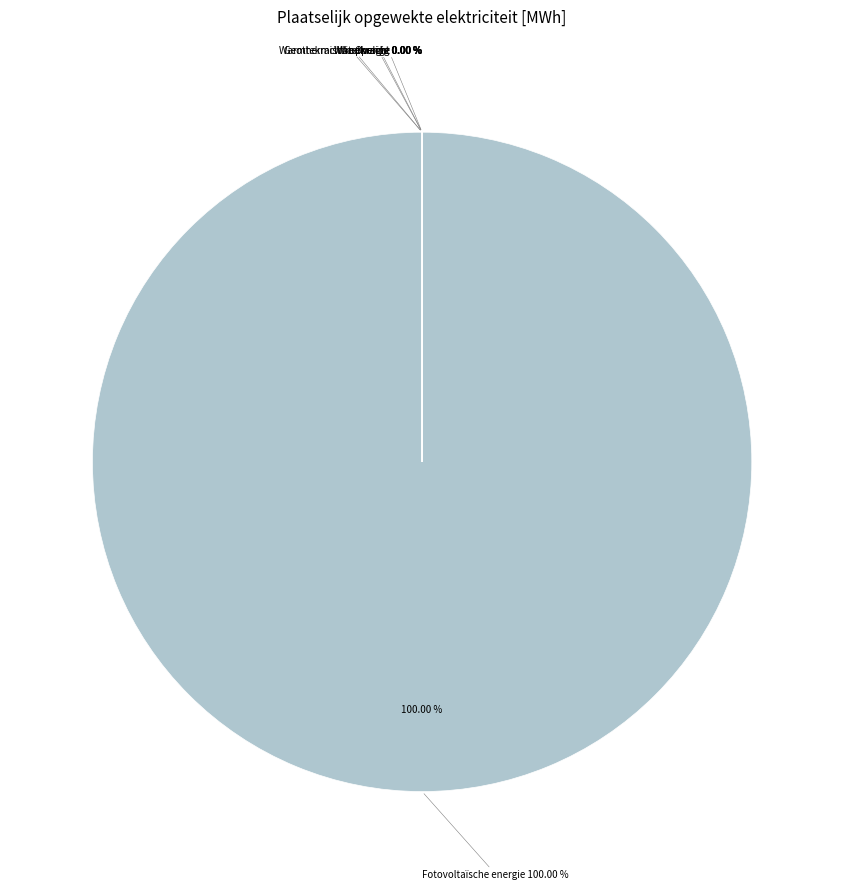

Which slice is the smallest?

Windkracht